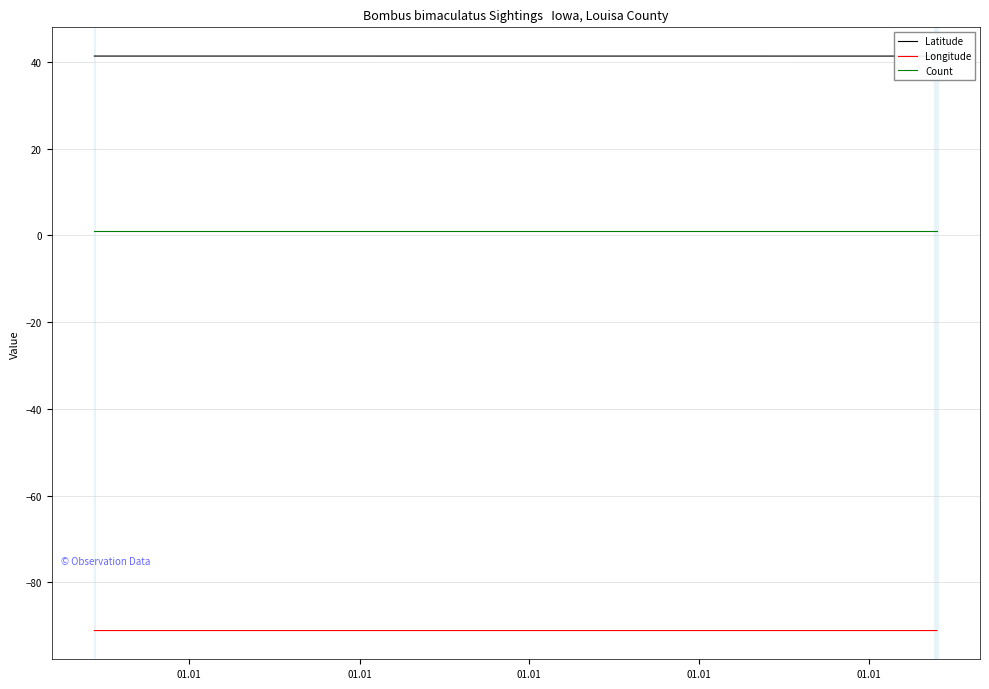

Which category has the lowest value in the Longitude series?

01.01